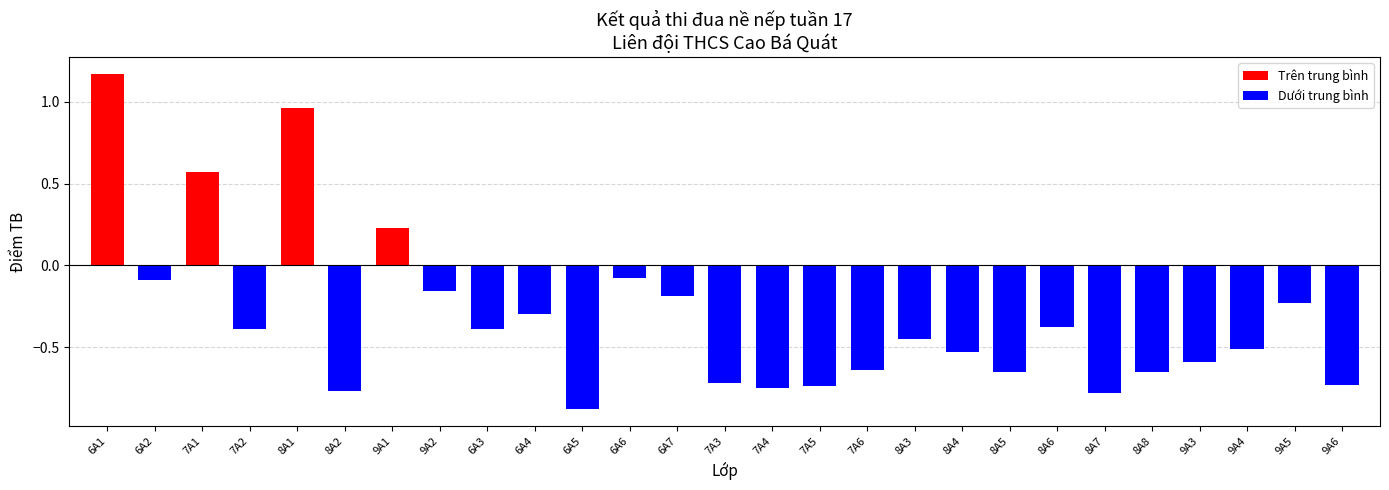

What is the label of the 26th bar from the right?

6A2